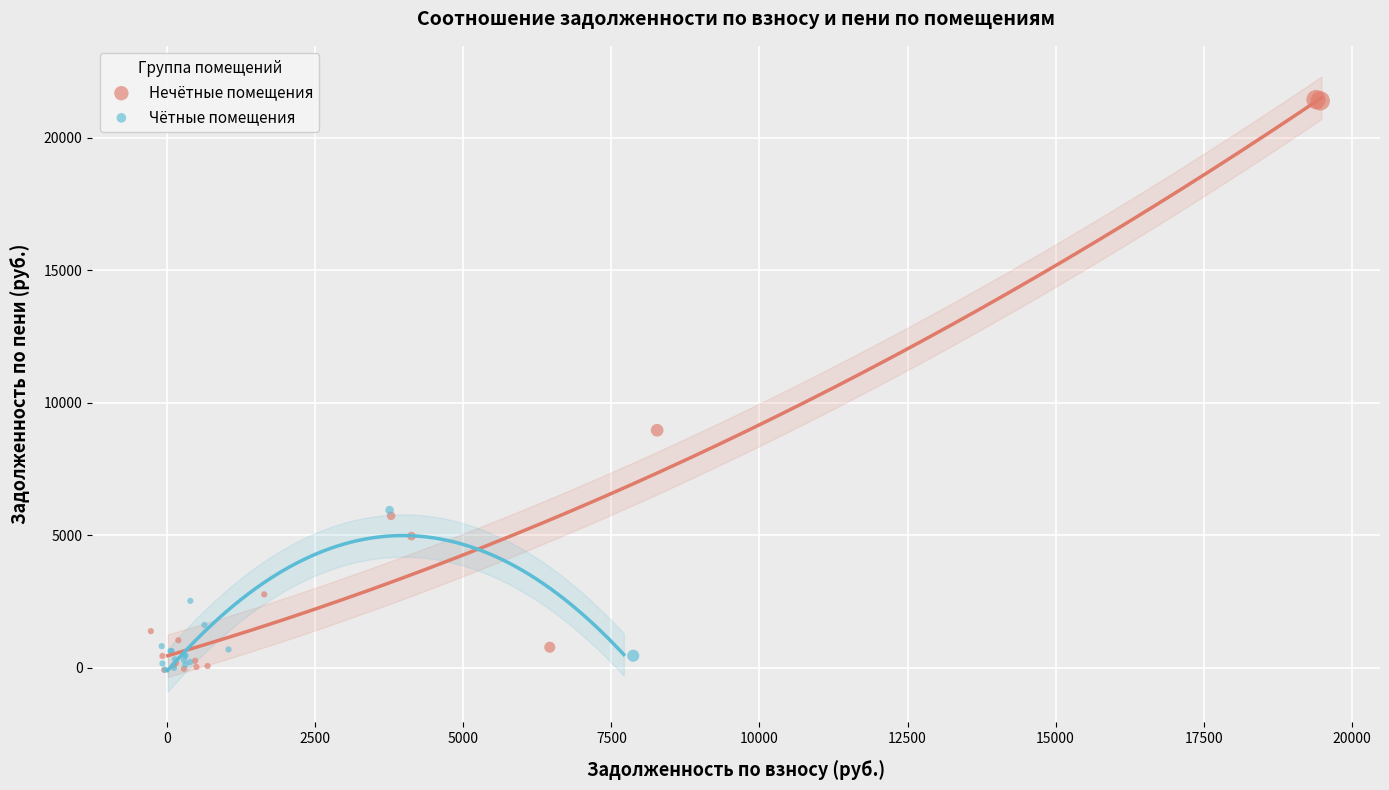

Which series reaches the maximum Y coordinate?

Нечётные помещения